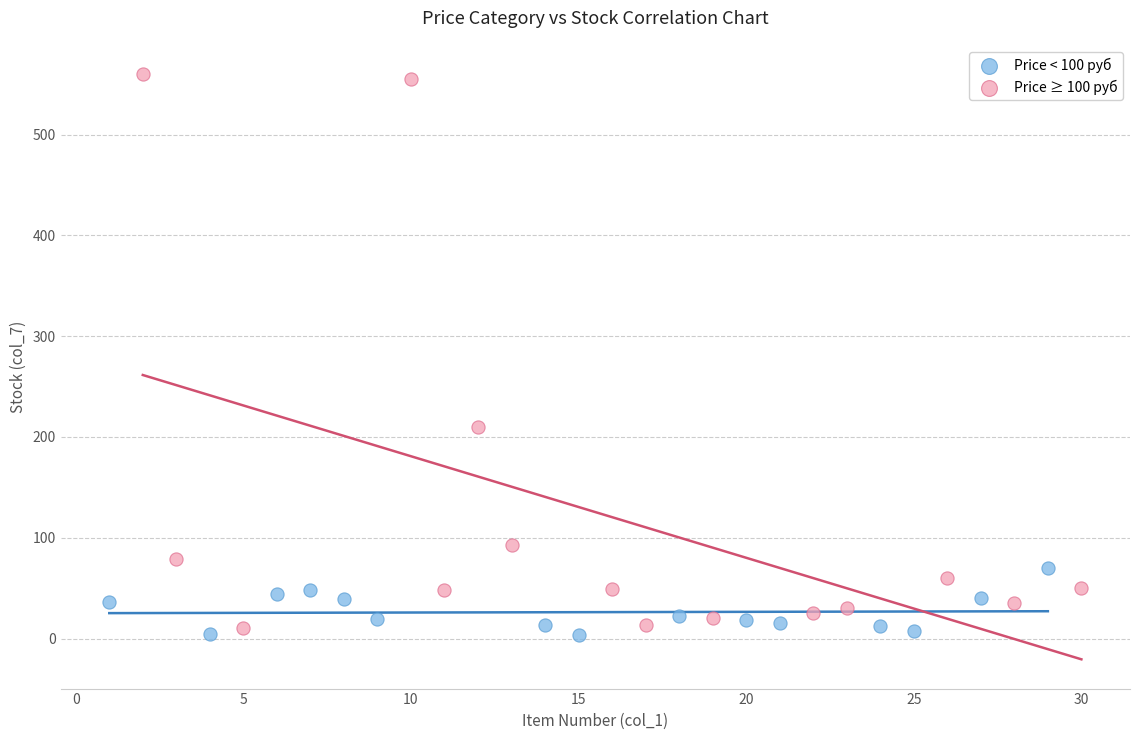

Which series has the widest spread of Y values?

Price ≥ 100 руб